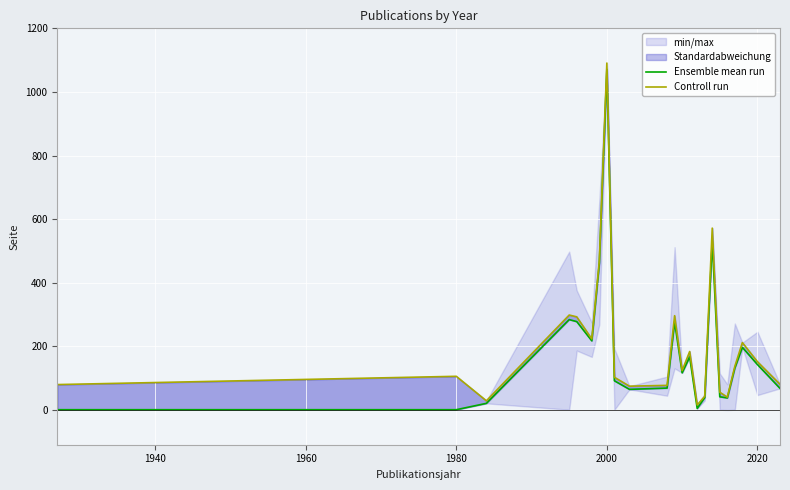

True or false: Controll run and Ensemble mean run cross at least once.

False